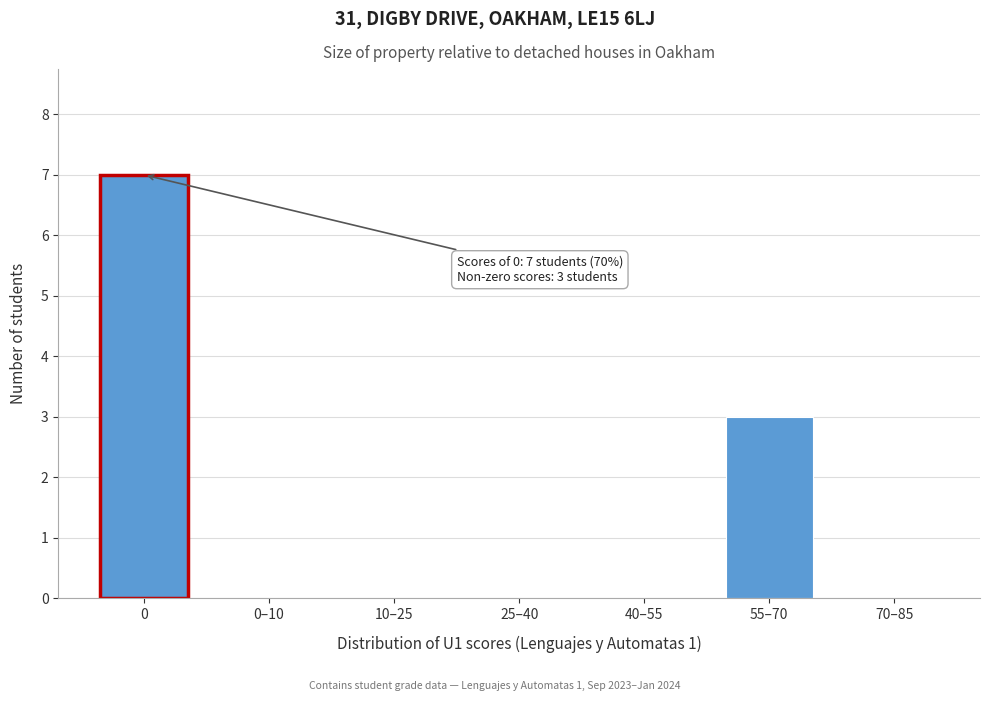

Reading left to right, extract all data points from this chart.

0=7	0–10=0	10–25=0	25–40=0	40–55=0	55–70=3	70–85=0